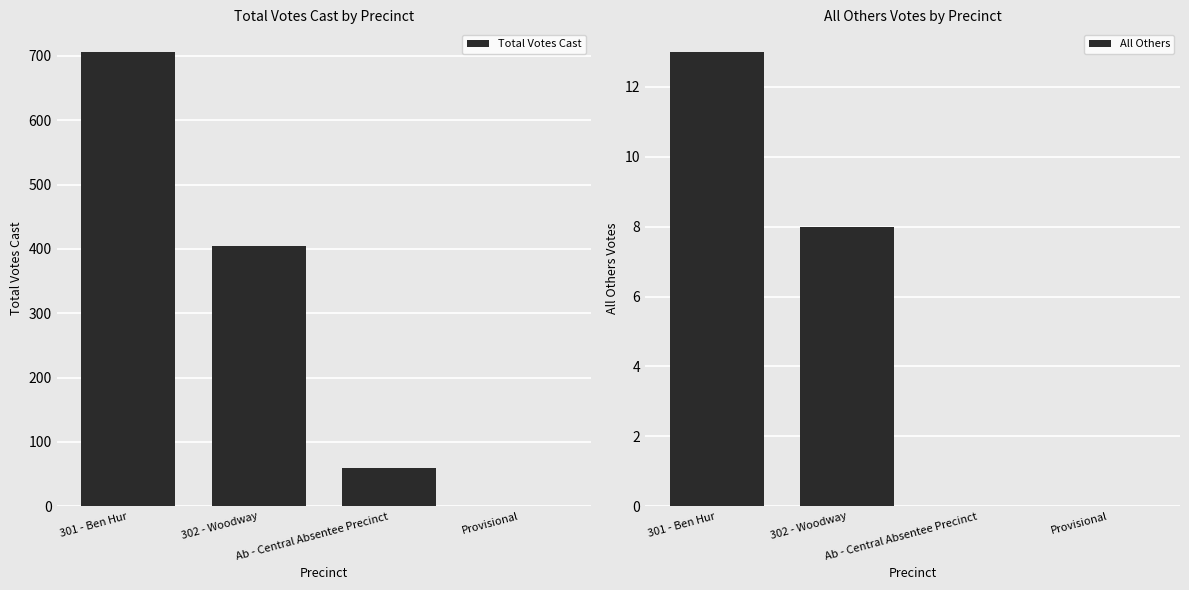

Between 302 - Woodway and Provisional, which is larger?

302 - Woodway